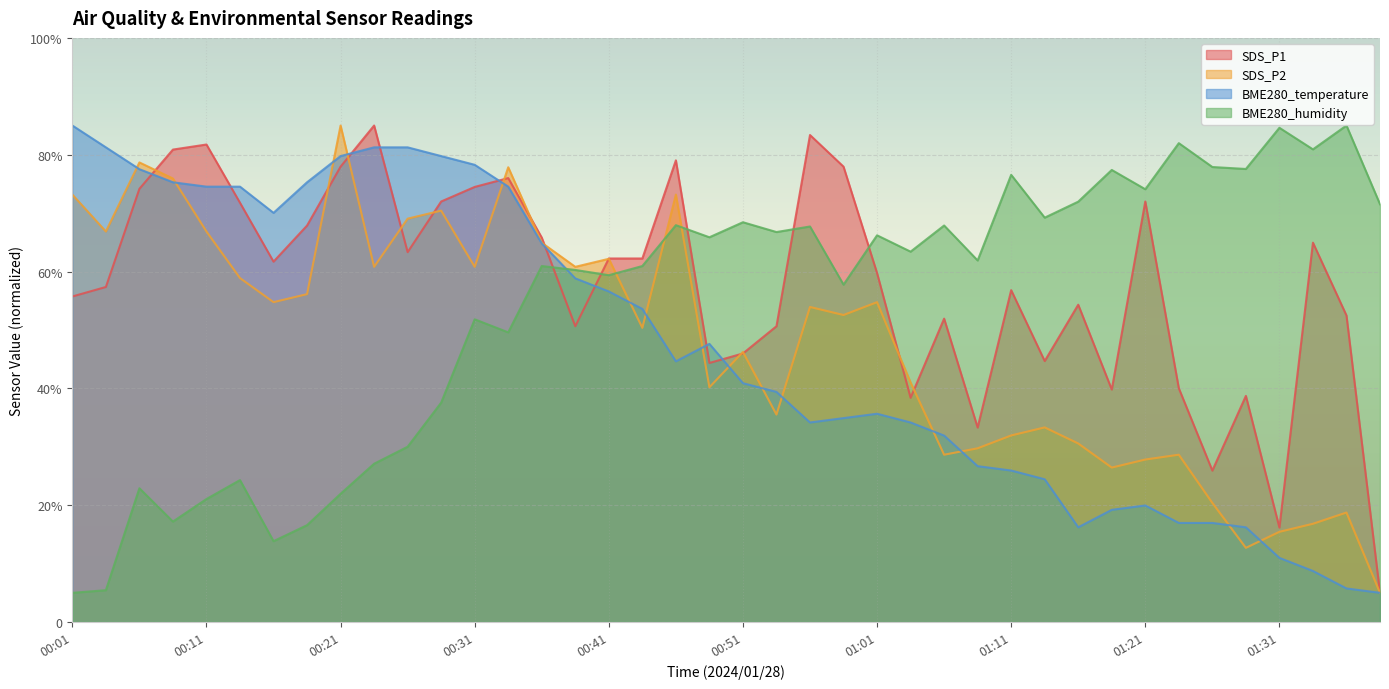

Which series has the largest range (max minus min)?

SDS_P1